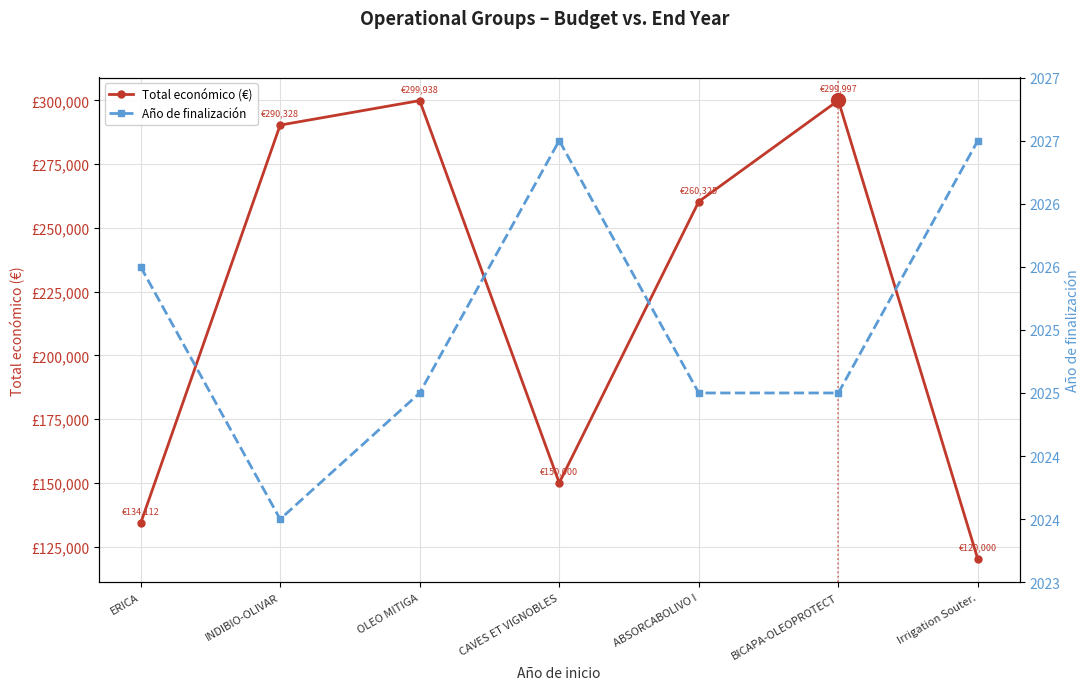

What are all the series names shown in the legend?

Total económico (€), Año de finalización